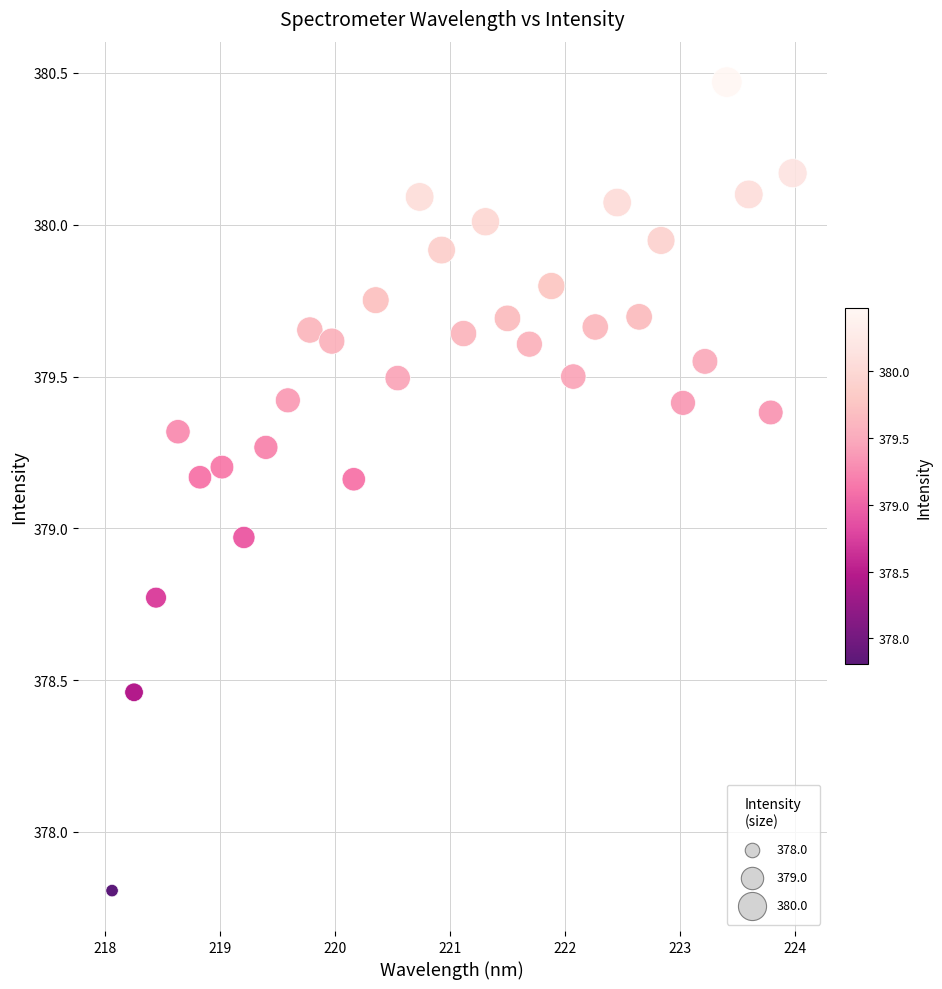

What is the range of X values (max minus min)?

5.9